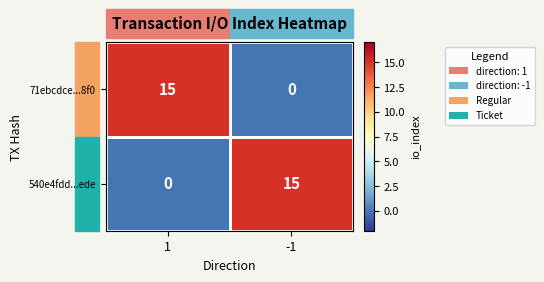

How many values in the 71ebcdce...8f0 series are below 15?

1